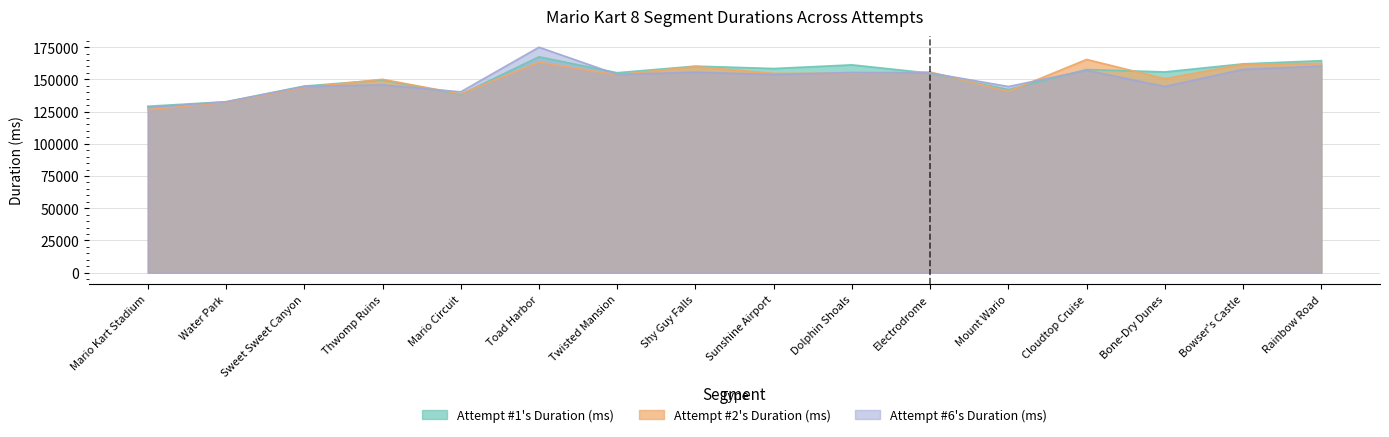

What is the value of the Attempt #2's Duration (ms) point at the 5th from the left?

138673